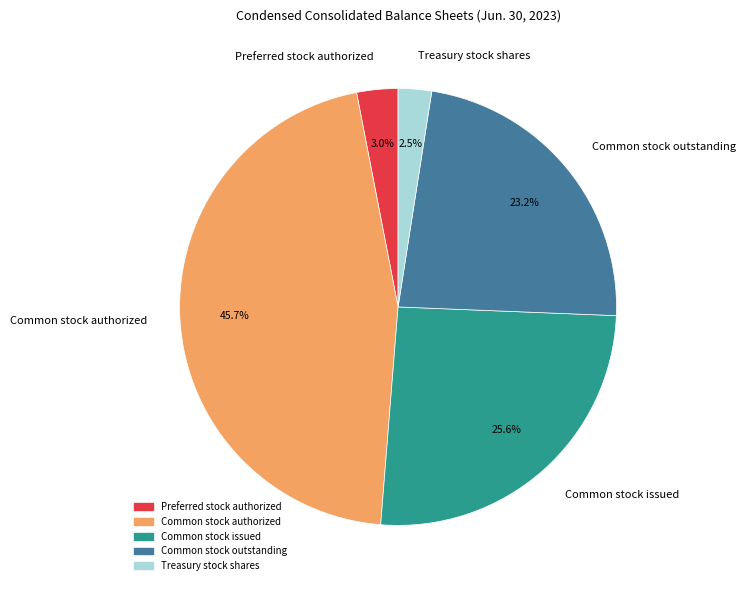

To the nearest percent, what is the difference between the Common stock authorized and Preferred stock authorized slice percentages?

43%